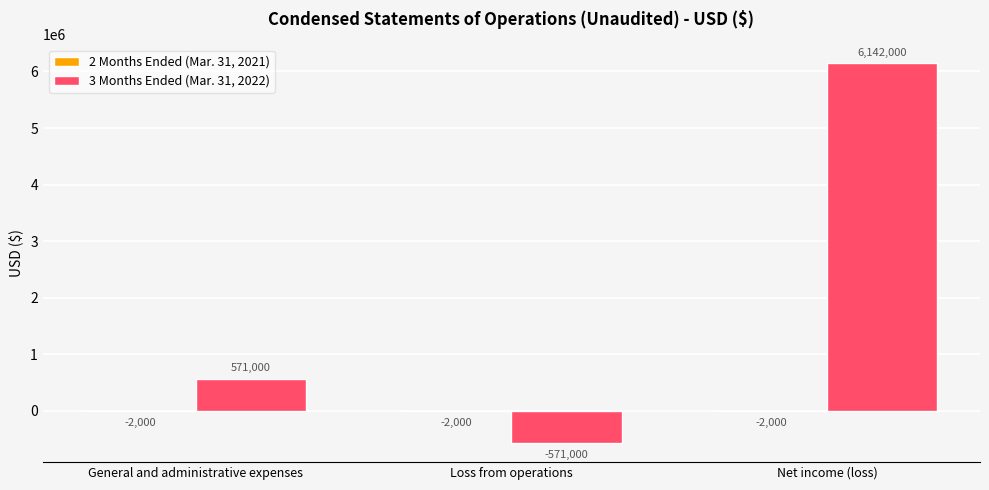

What is the total value across all series at Loss from operations?

-573000